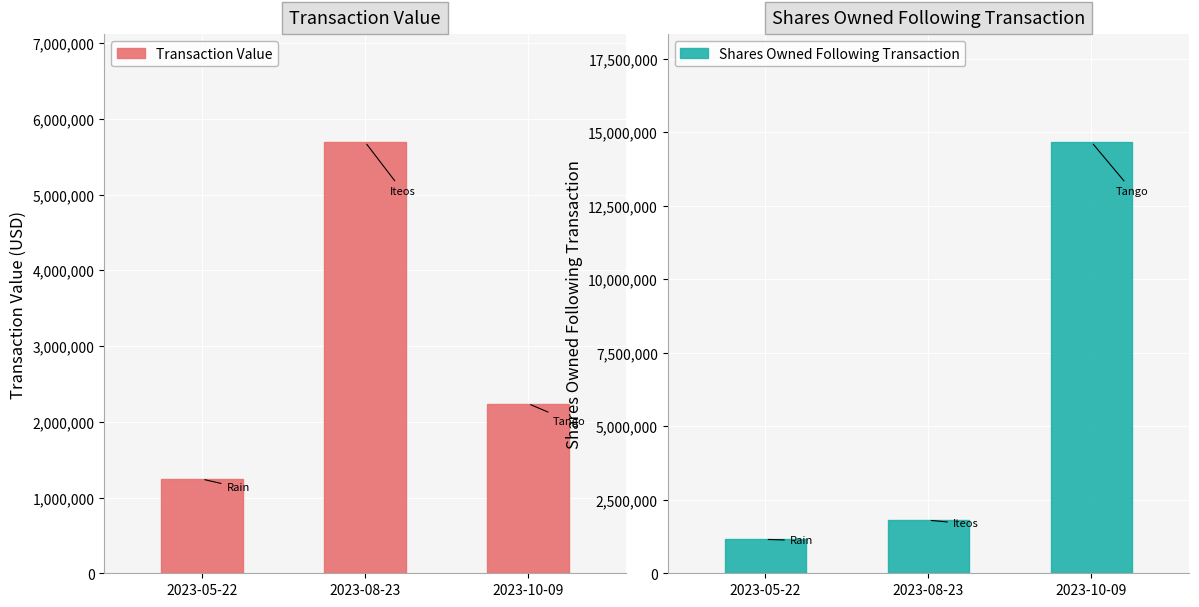

What are all the series names shown in the legend?

Transaction Value, Shares Owned Following Transaction